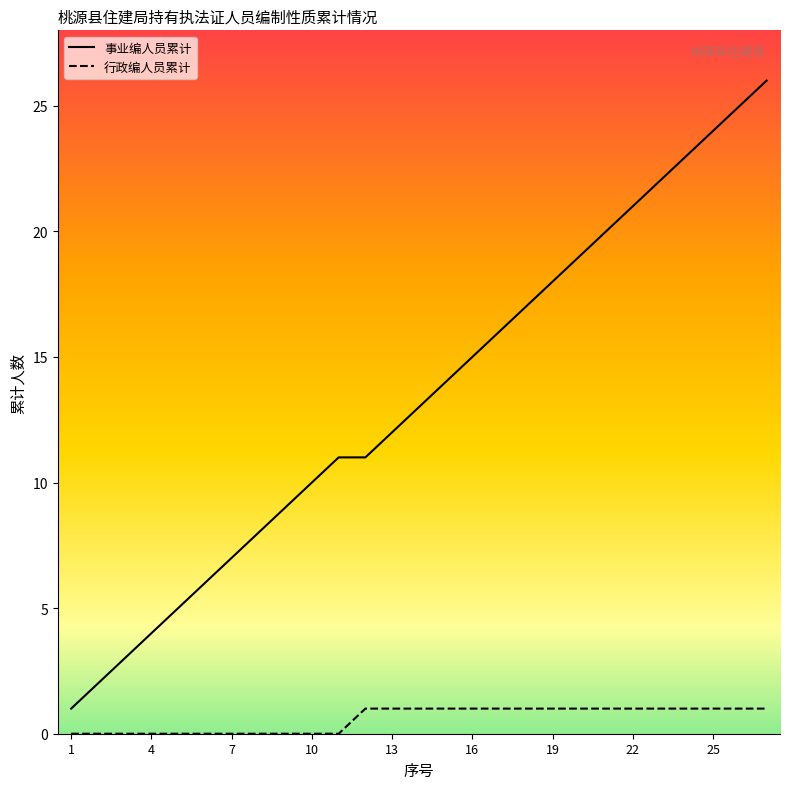

True or false: 行政编人员累计 has more than 0 points higher than both neighbors.

False